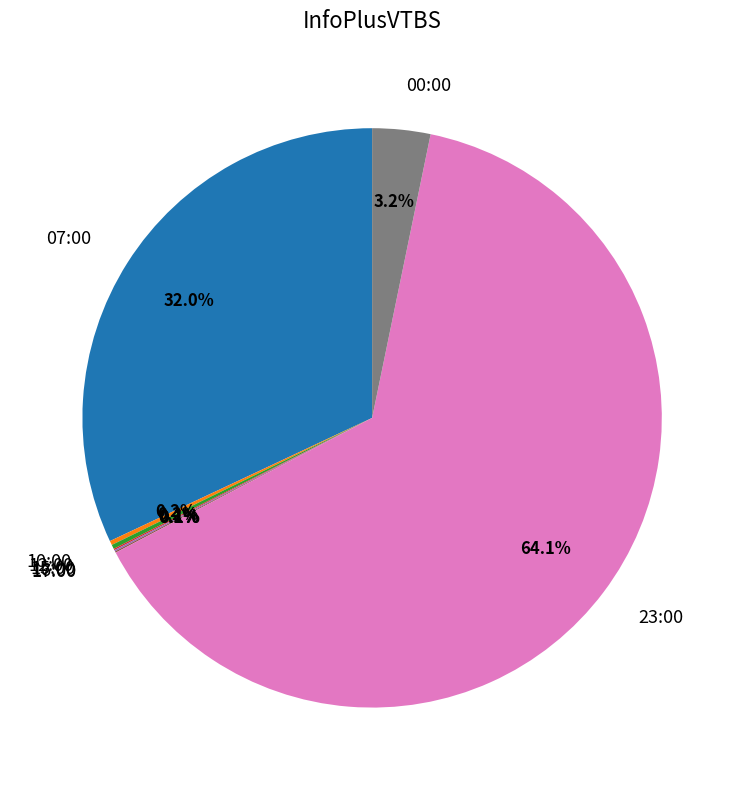

Is 23:00 the majority of the pie?

Yes